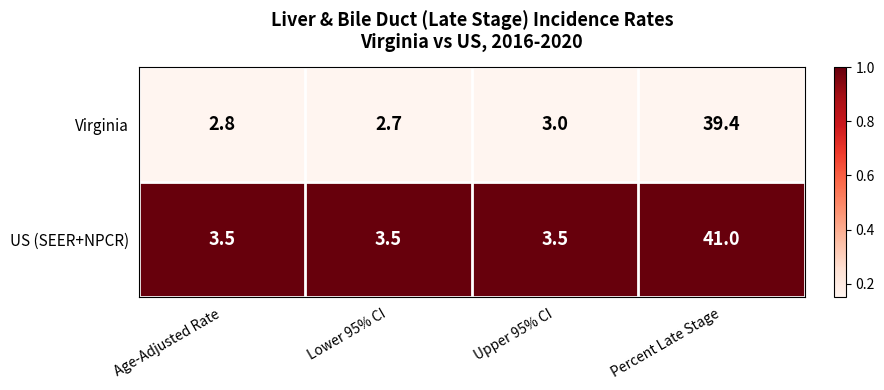

The US (SEER+NPCR) series shows 67.8 at Percent Late Stage. True or false?

False